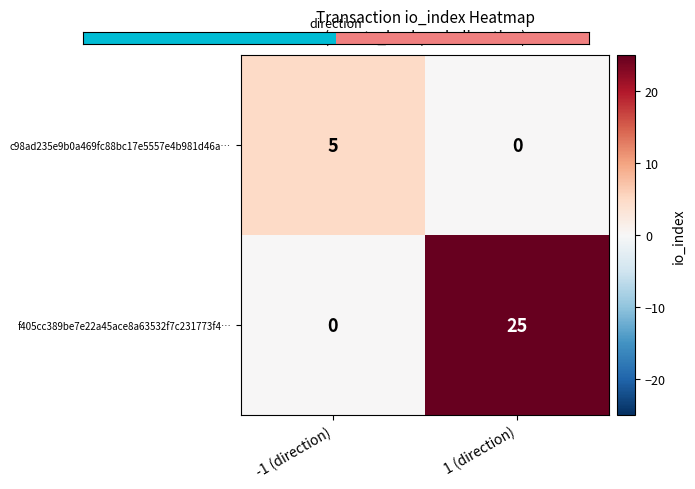

What is the sum of all c98ad235e9b0a469fc88bc17e5557e4b981d46a… values?

5